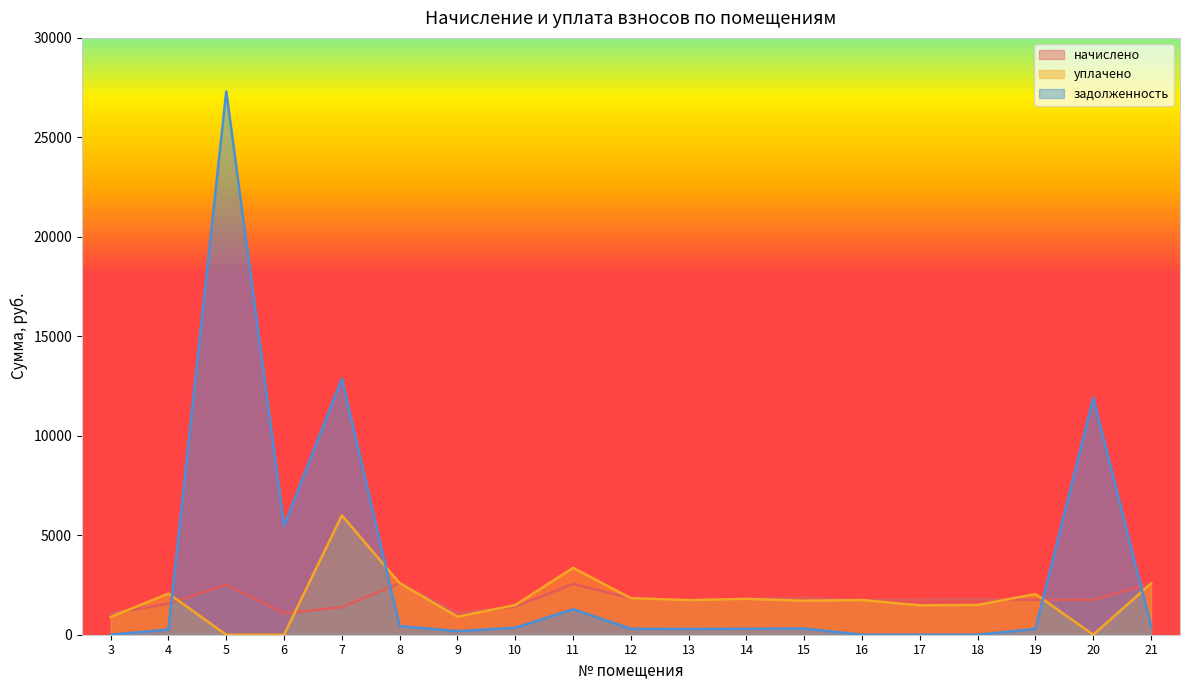

At which category does the chart reach its minimum across all series?

5